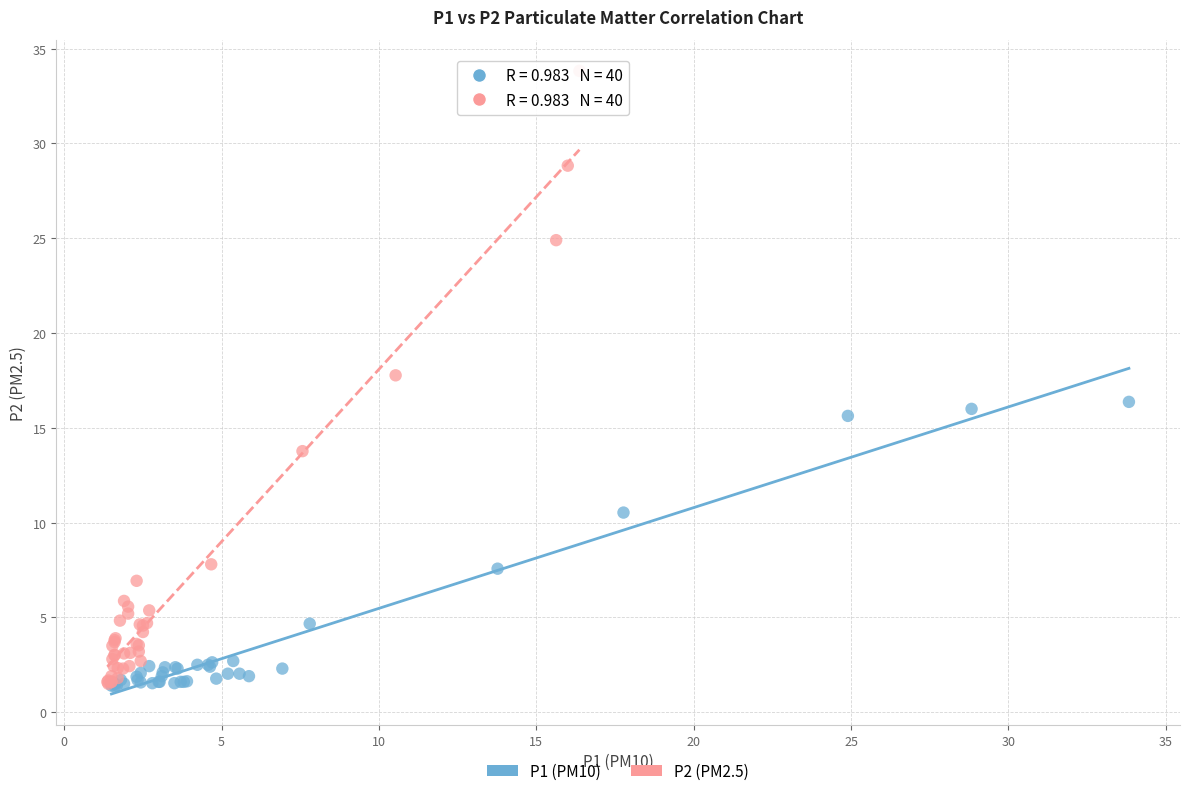

Which series has the largest Y range (max minus min)?

P2 (PM2.5)